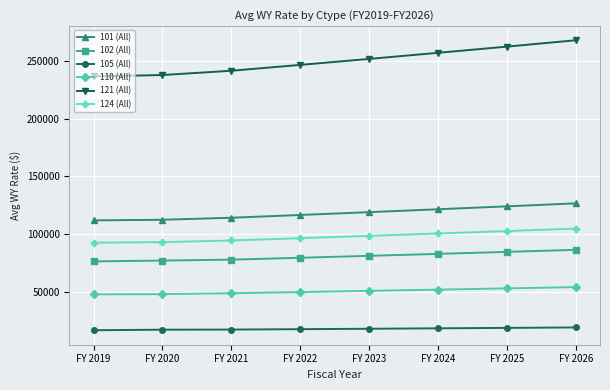

Is it true that 102 (All) equals 18056 at FY 2021?

False